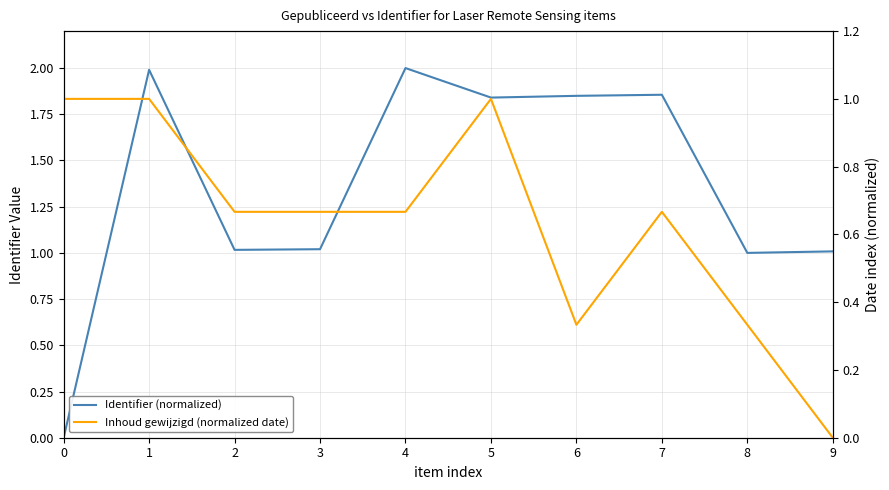

The Identifier (normalized) series shows 2.8 at 6. True or false?

False